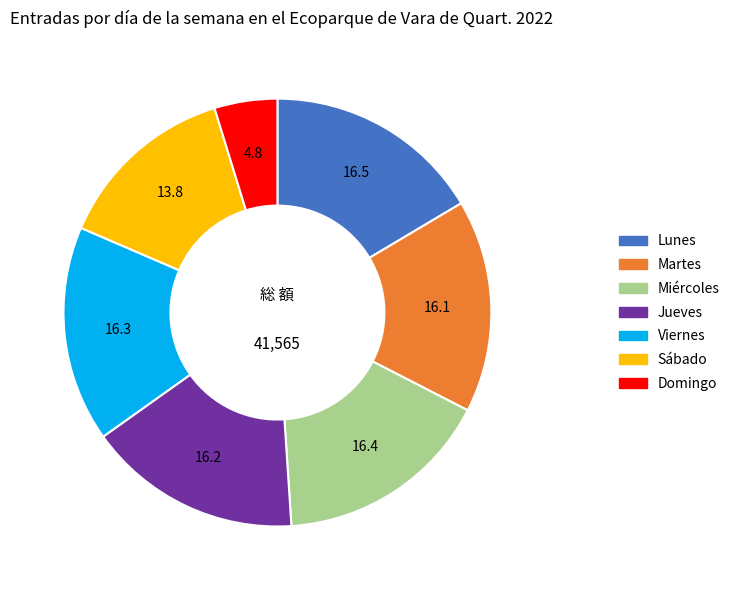

What is the ratio of the value at Viernes to the value at Sábado?

1.2